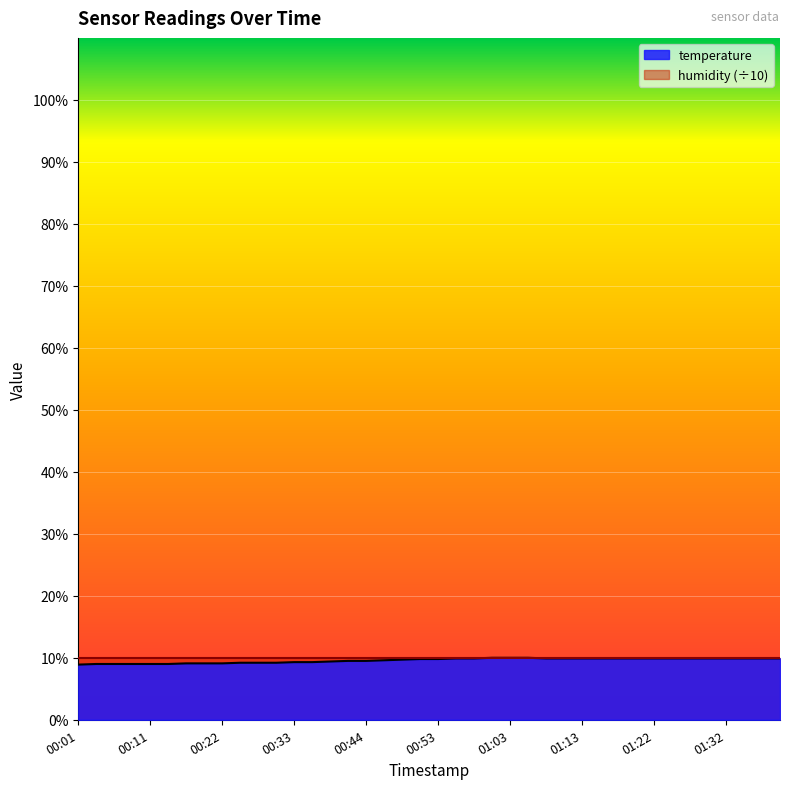

What is the sum of all values?

383.1